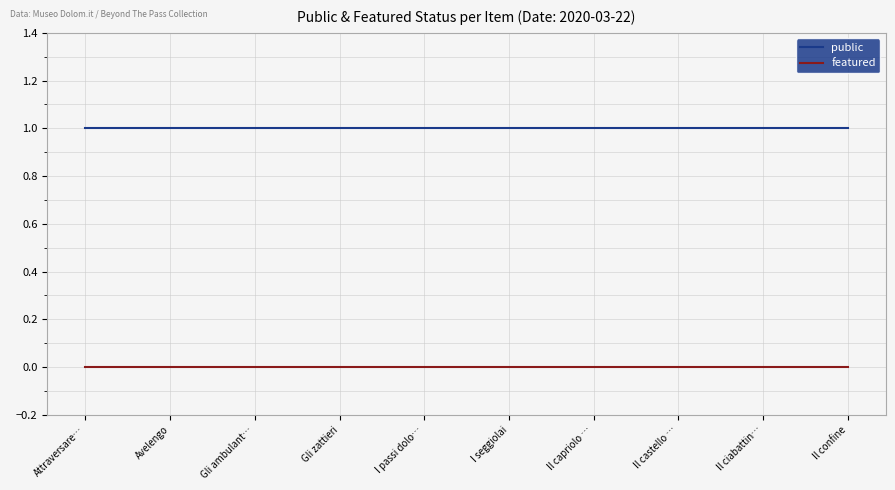

What value does the public series have at I seggiolai?

1